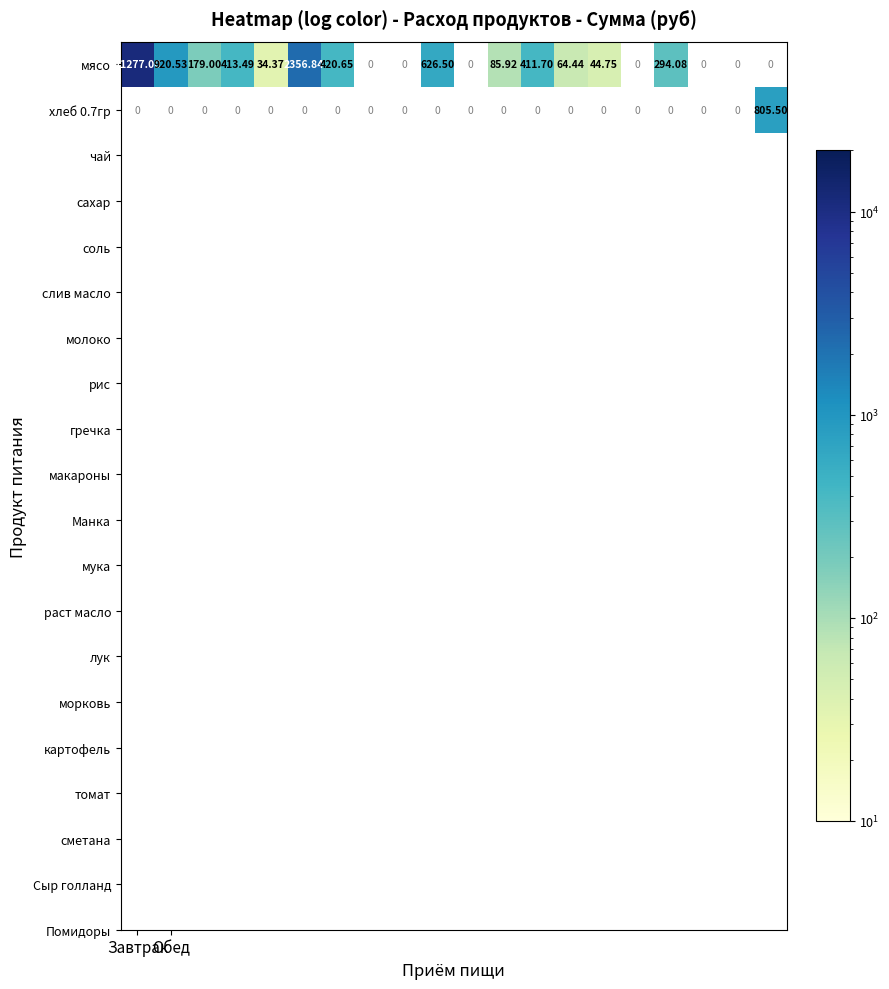

Which has a higher value, 5 or Обед?

5